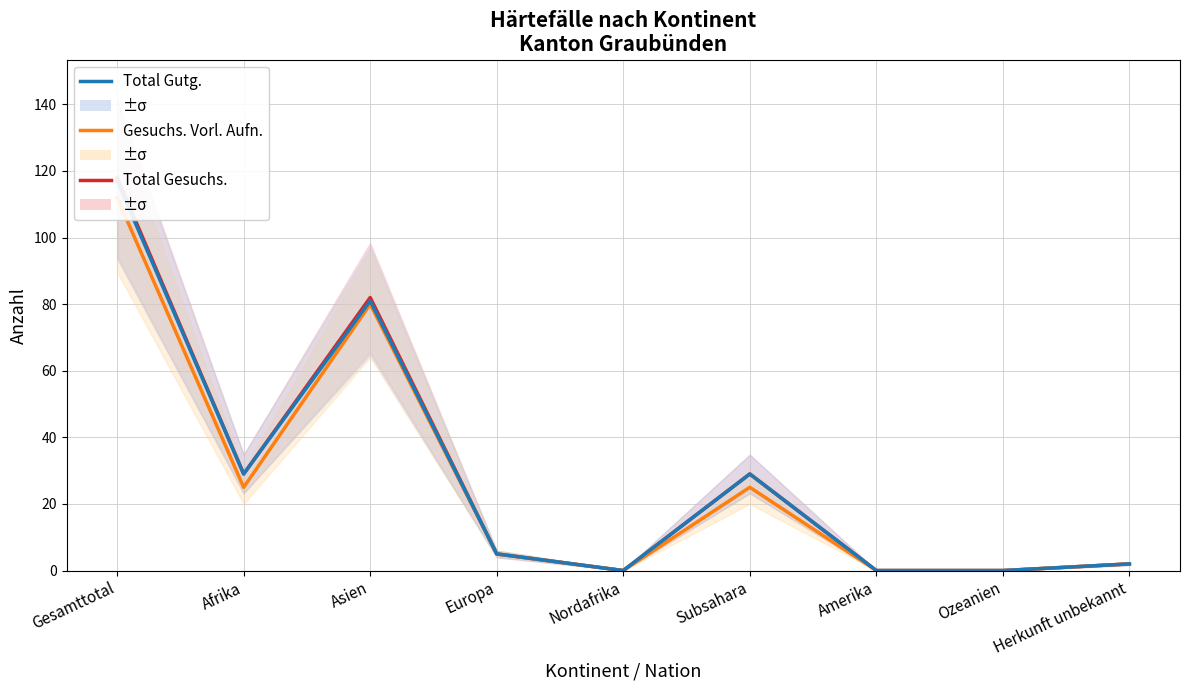

Reading left to right, what are all the values shown in this chart?

Total Gesuchs.: Gesamttotal=118	Afrika=29	Asien=82	Europa=5	Nordafrika=0	Subsahara=29	Amerika=0	Ozeanien=0	Herkunft unbekannt=2
Gesuchs. Vorl. Aufn.: Gesamttotal=112	Afrika=25	Asien=80	Europa=5	Nordafrika=0	Subsahara=25	Amerika=0	Ozeanien=0	Herkunft unbekannt=2
Total Gutg.: Gesamttotal=117	Afrika=29	Asien=81	Europa=5	Nordafrika=0	Subsahara=29	Amerika=0	Ozeanien=0	Herkunft unbekannt=2